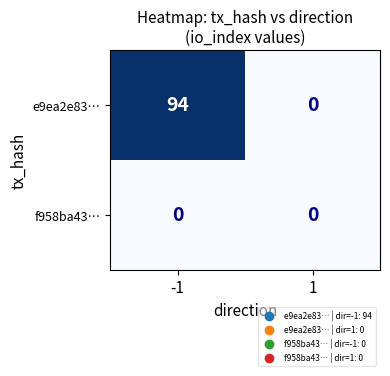

Reading left to right, extract all data points from this chart.

e9ea2e83…: -1=94	1=0
f958ba43…: -1=0	1=0